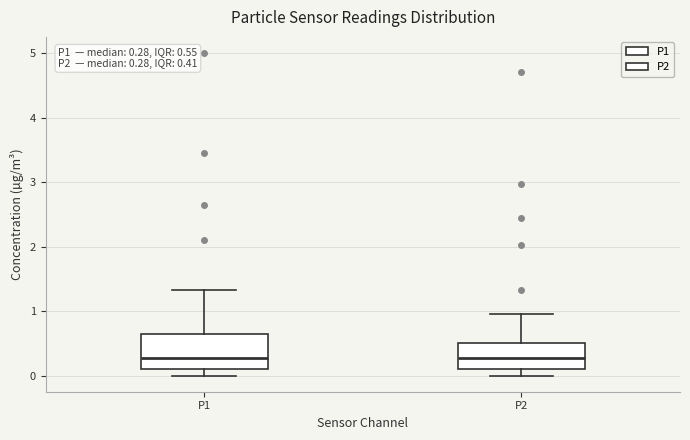

Comparing the boxes themselves (not the whiskers), which one is the tallest?

P1